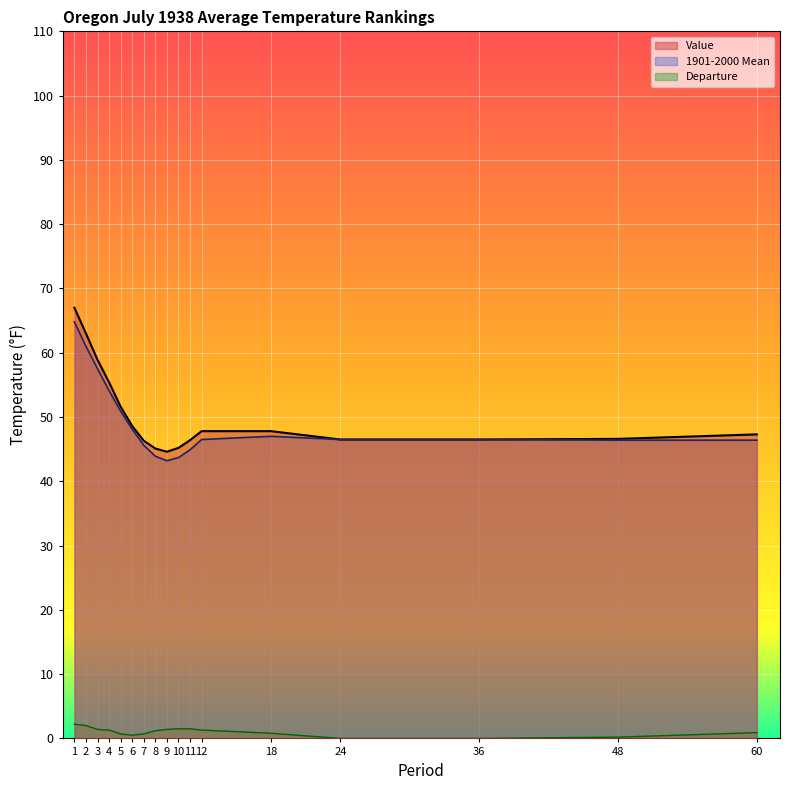

True or false: Value has a value of 74.6 at 36.

False